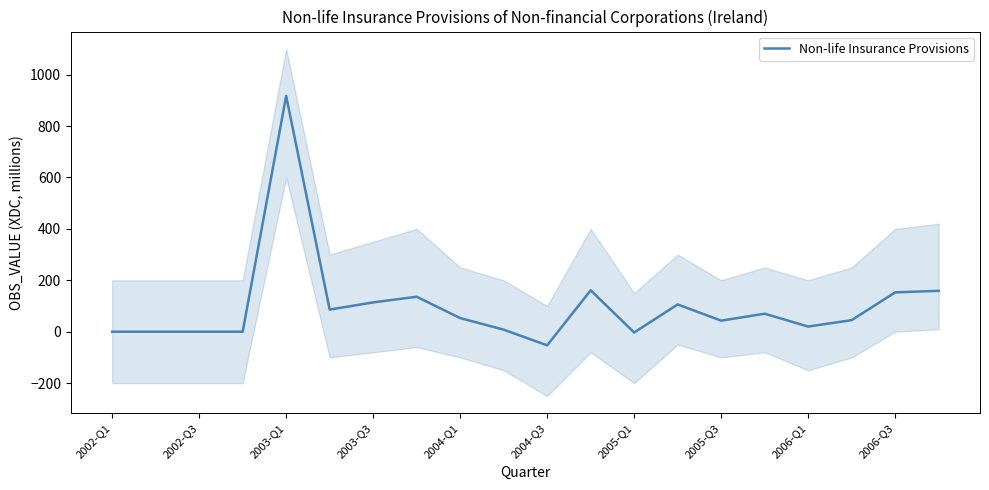

At which label does Non-life Insurance Provisions reach its minimum?

2004-Q3